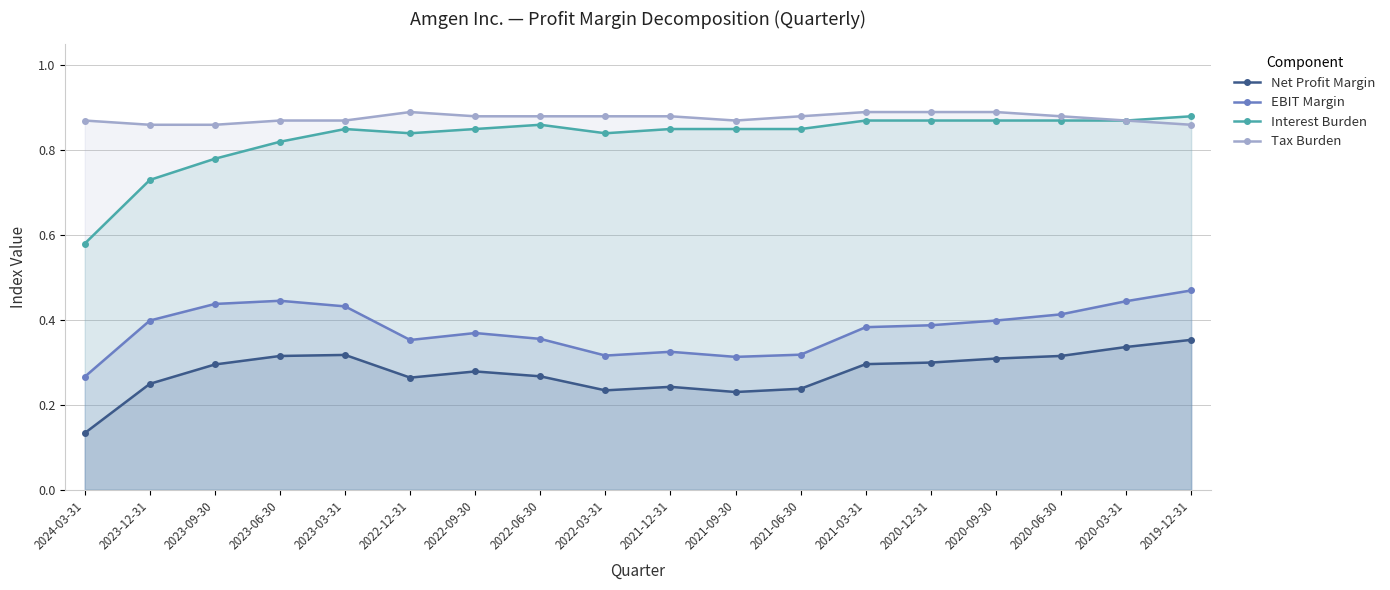

How many interior local valleys does the Net Profit Margin series have?

3